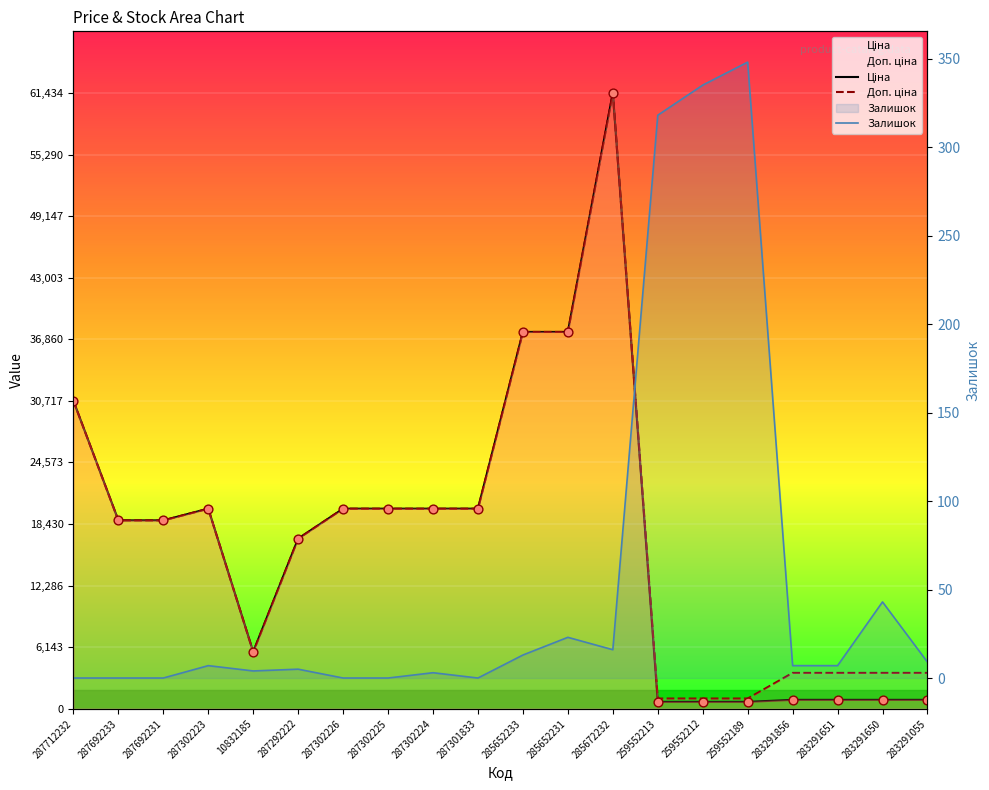

What are all the series names shown in the legend?

Ціна, Доп. ціна, Залишок